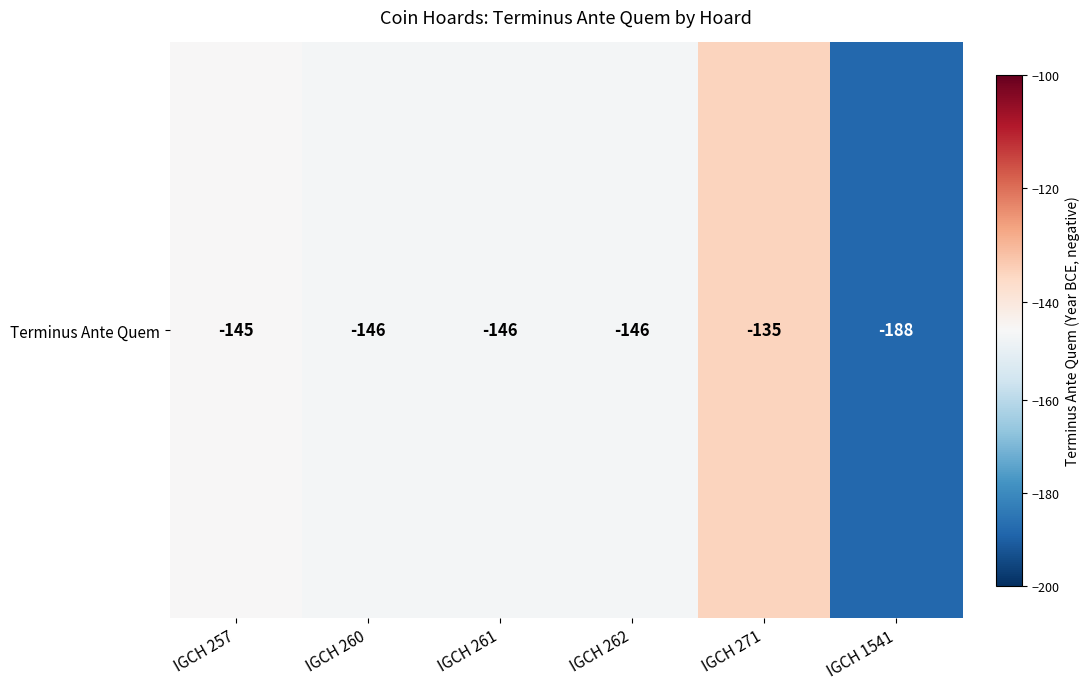

Where does the data first go above -146?

IGCH 257